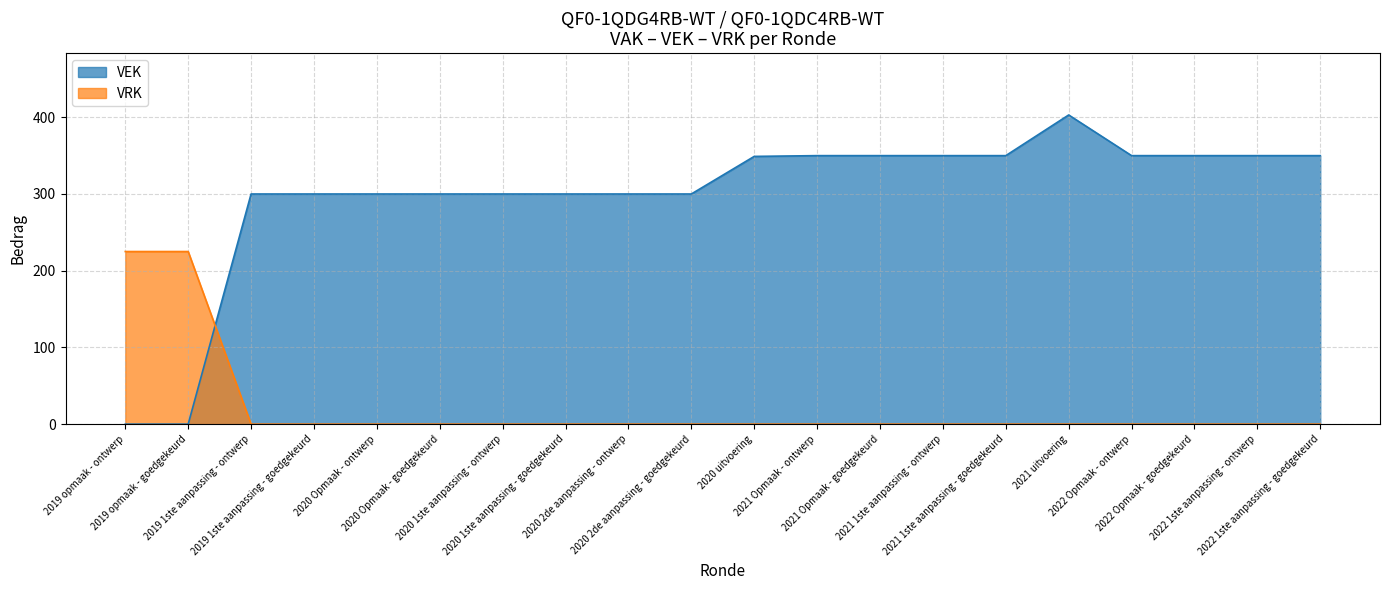

How many data points in VEK are less than 349?

10